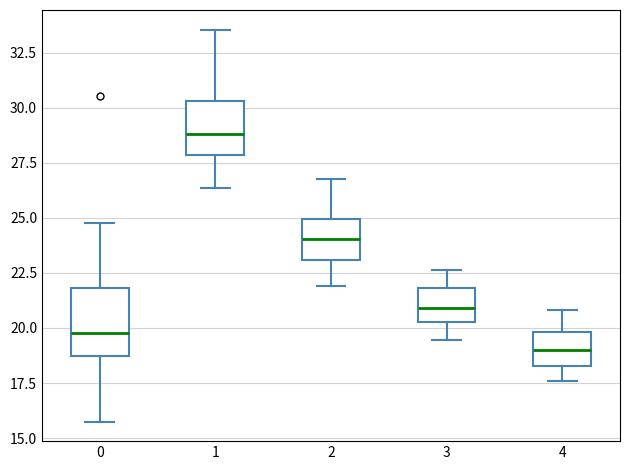

Where does the median line of the box at x = 1 sit on the y-axis? The values are not printed on the chart, so give them approximately, as read against the axis.

29.0